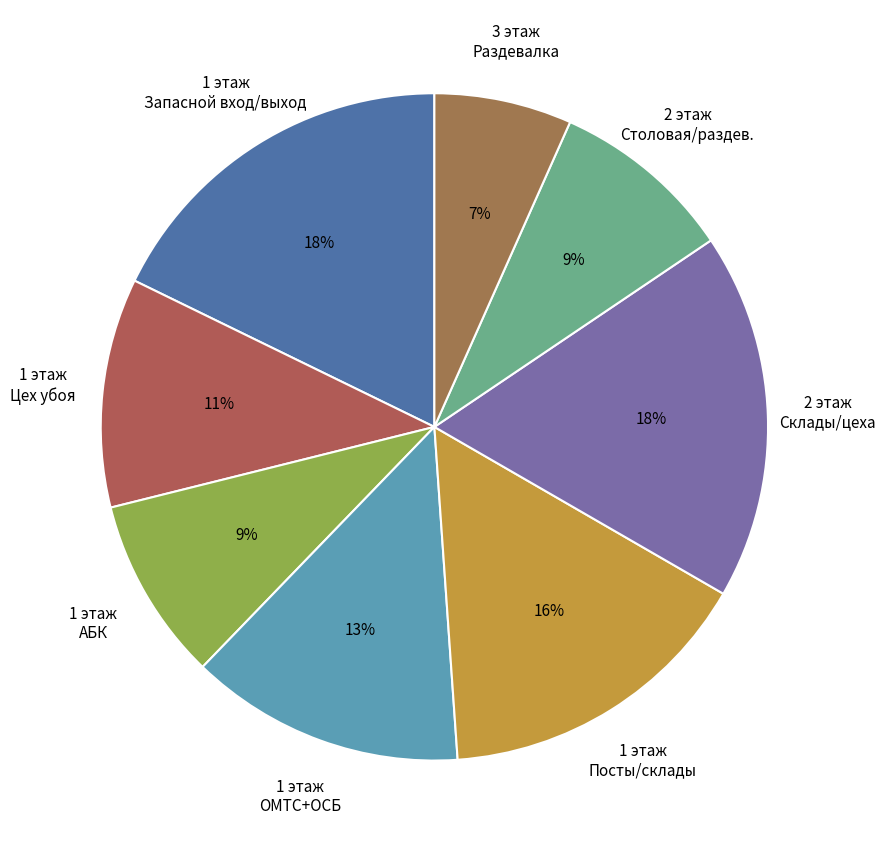

Is 3 этаж Раздевалка the majority of the pie?

No